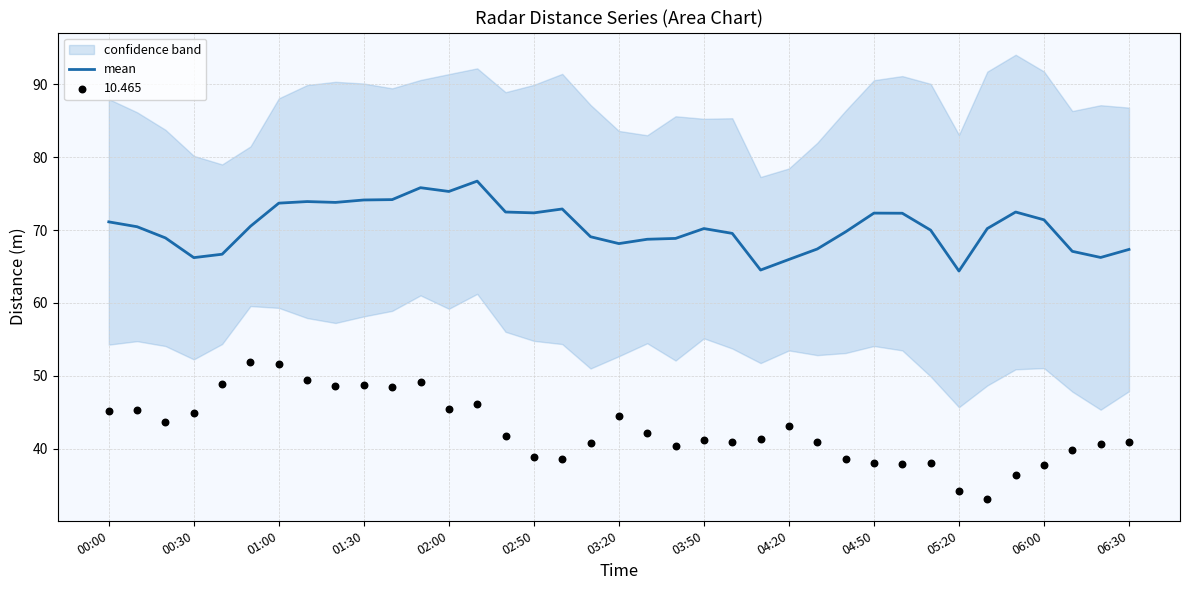

The value of mean at 02:00 is 99.7. True or false?

False